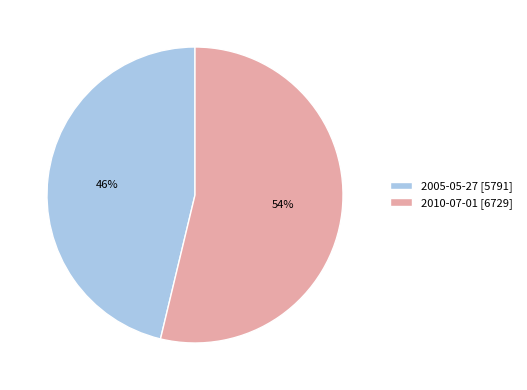

The 2005-05-27 slice represents 46% of the pie. True or false?

True